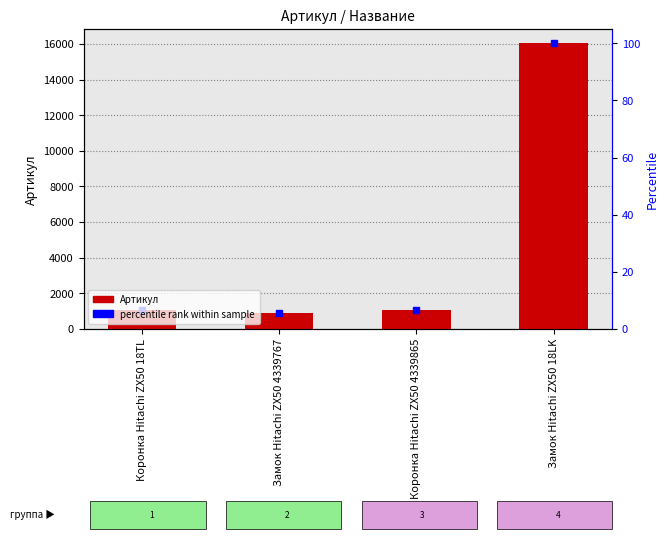

What is the label of the 4th bar from the right?

Коронка Hitachi ZX50 18TL